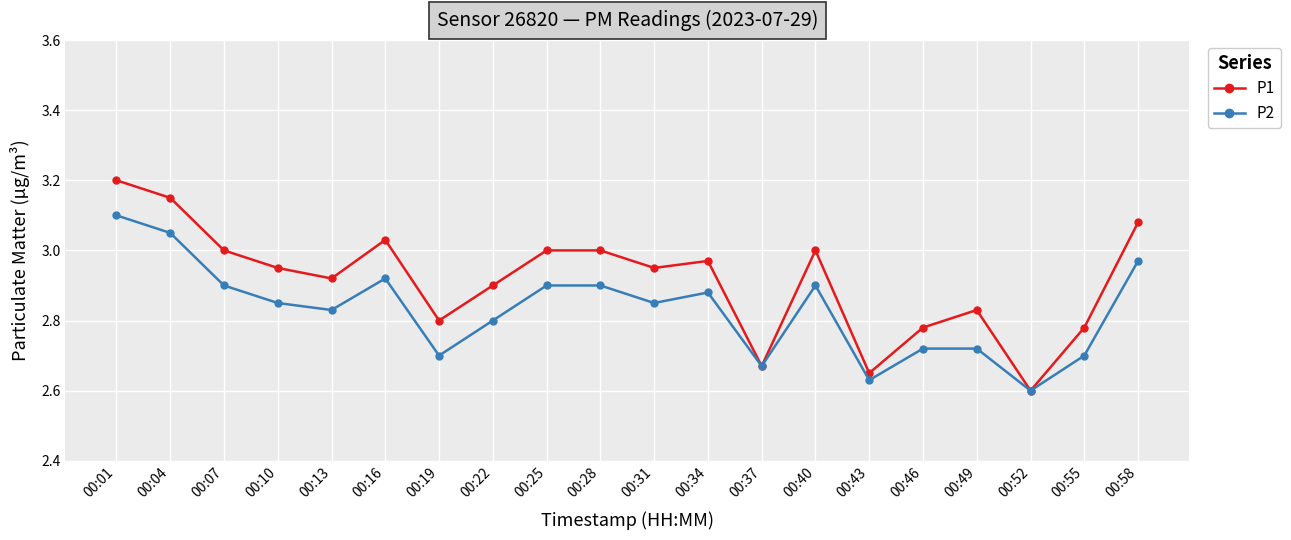

How many lines are shown in the chart?

2